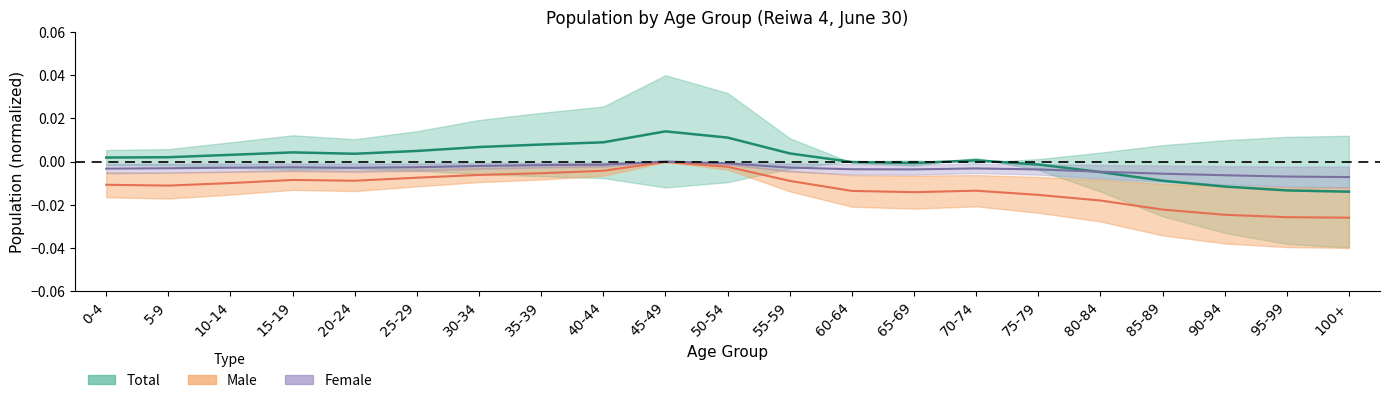

True or false: Total has more than 0 interior local peaks.

True